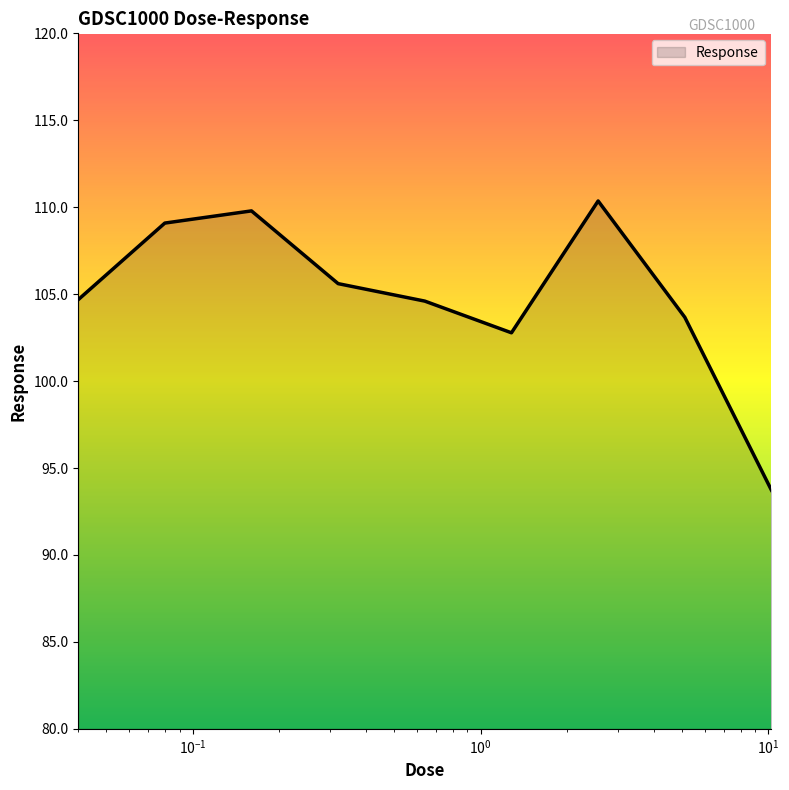

What is the difference between the maximum and minimum values?

16.6